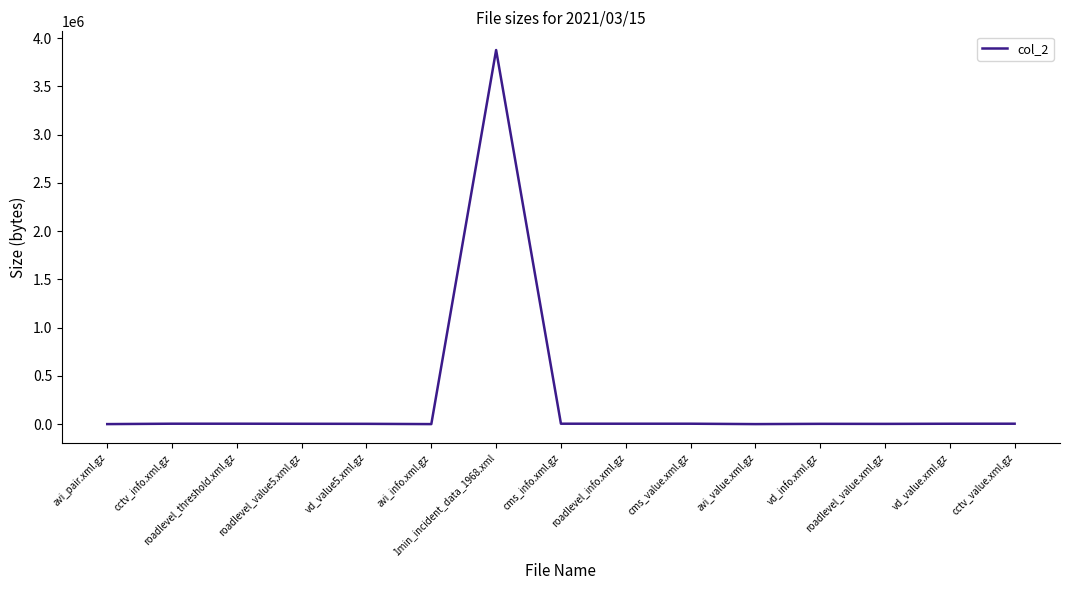

What is the difference between the maximum and second lowest values?

3875584